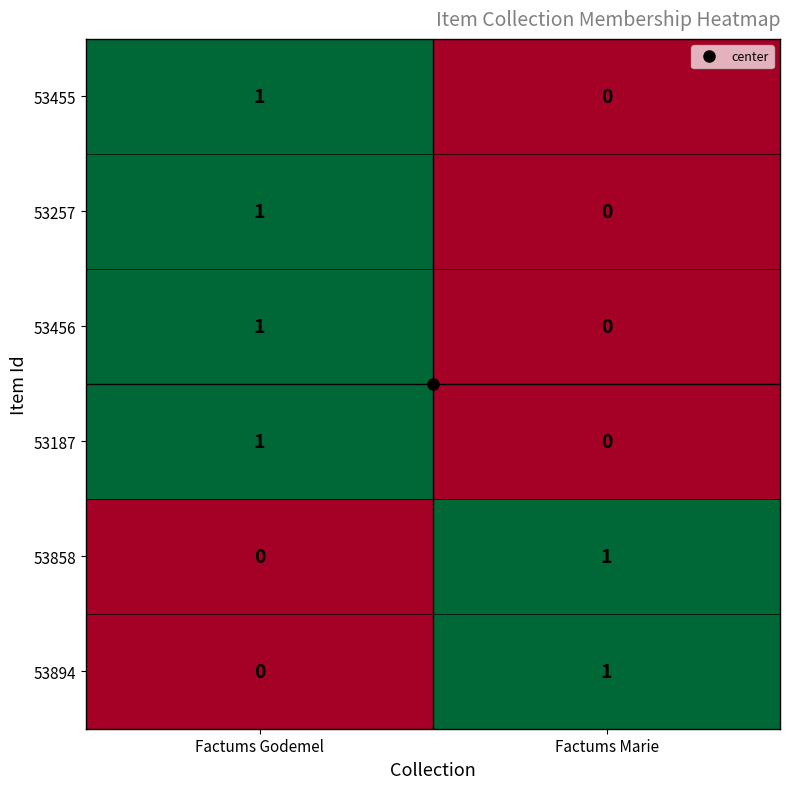

Is the value of 53257 at Factums Godemel greater than the value of 53456 at Factums Marie?

Yes